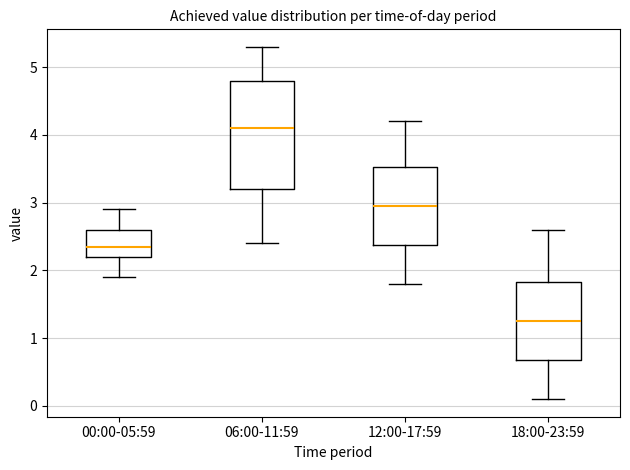

Reading left to right, transcribe this box plot: for each box, give where its median line is, the range the box spans, and where its two whiskers end, as read against the y-axis. The values are not printed on the chart, so give them approximately, as read against the axis.

00:00-05:59: median 2.4, box 2.2 to 2.6, whiskers 1.9 to 2.9
06:00-11:59: median 4.1, box 3.2 to 4.8, whiskers 2.4 to 5.3
12:00-17:59: median 3.0, box 2.4 to 3.5, whiskers 1.8 to 4.2
18:00-23:59: median 1.3, box 0.7 to 1.8, whiskers 0.1 to 2.6